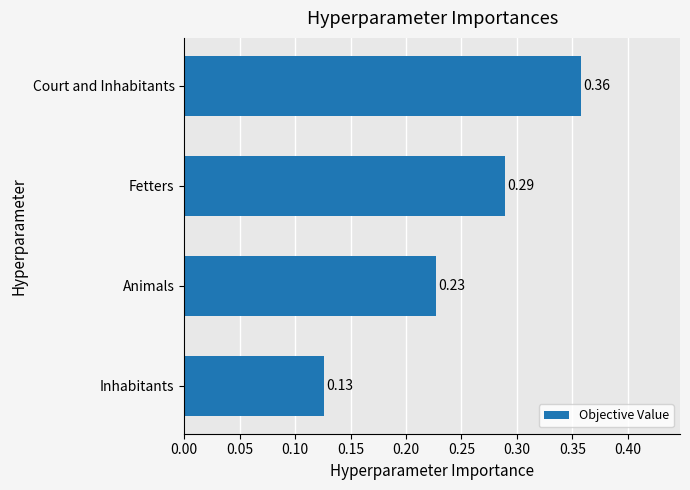

At which label is the value closest to 0?

Inhabitants